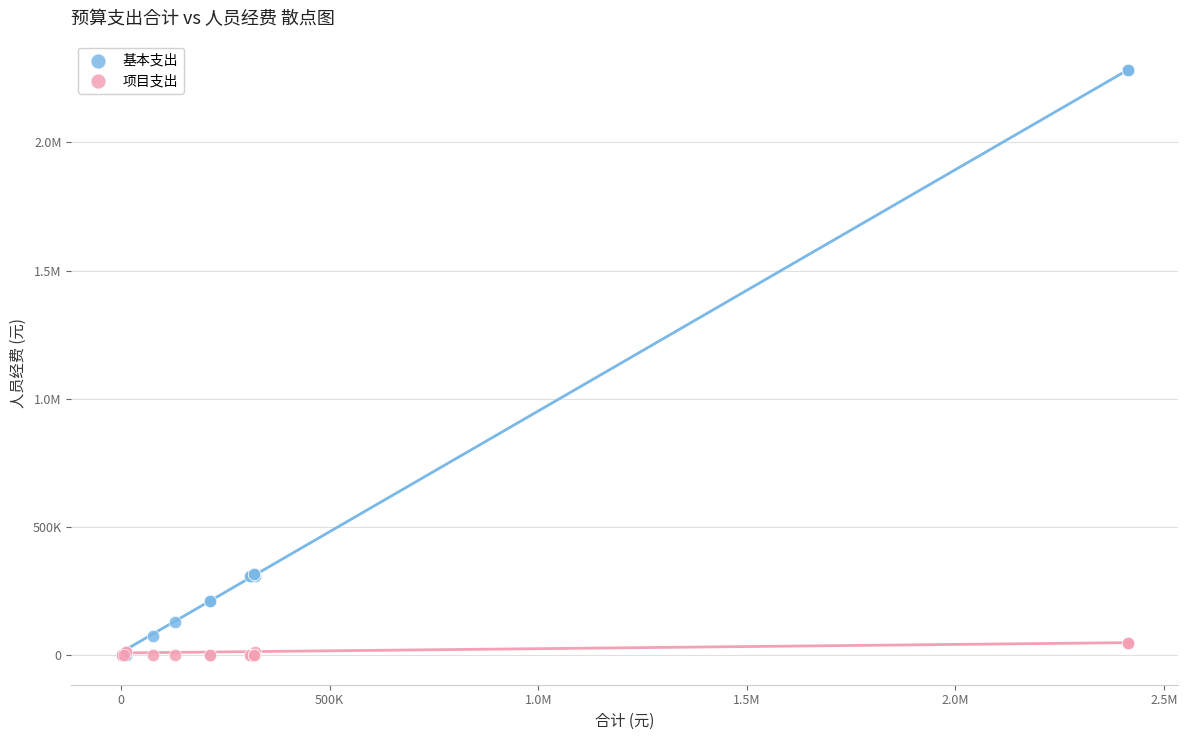

What are all the series names shown in the legend?

基本支出, 项目支出